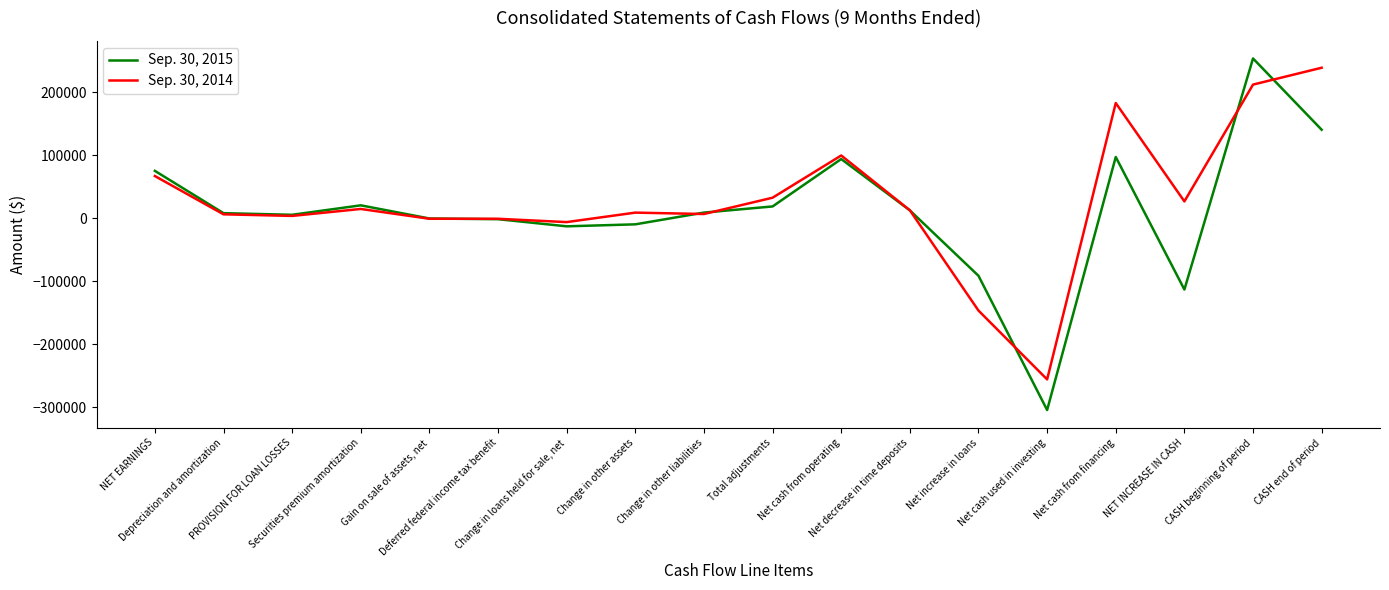

Which series has the largest range (max minus min)?

Sep. 30, 2015